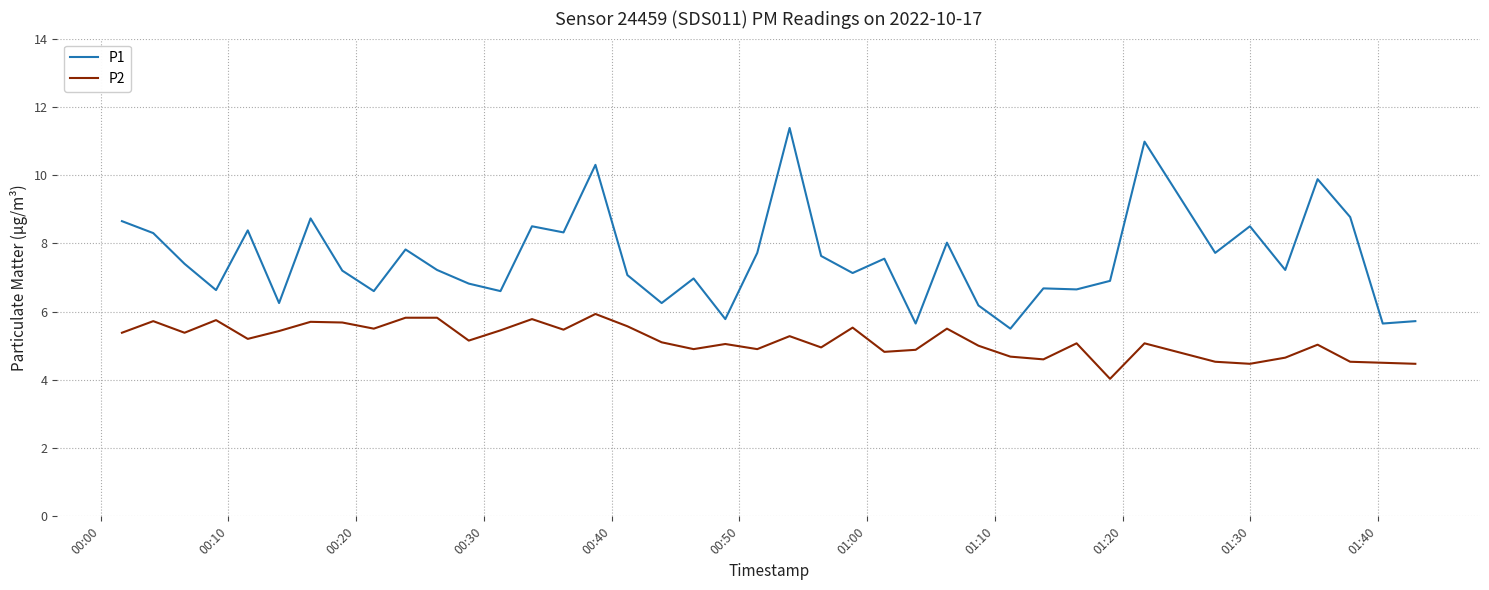

What is the minimum value shown in the chart?

4.0